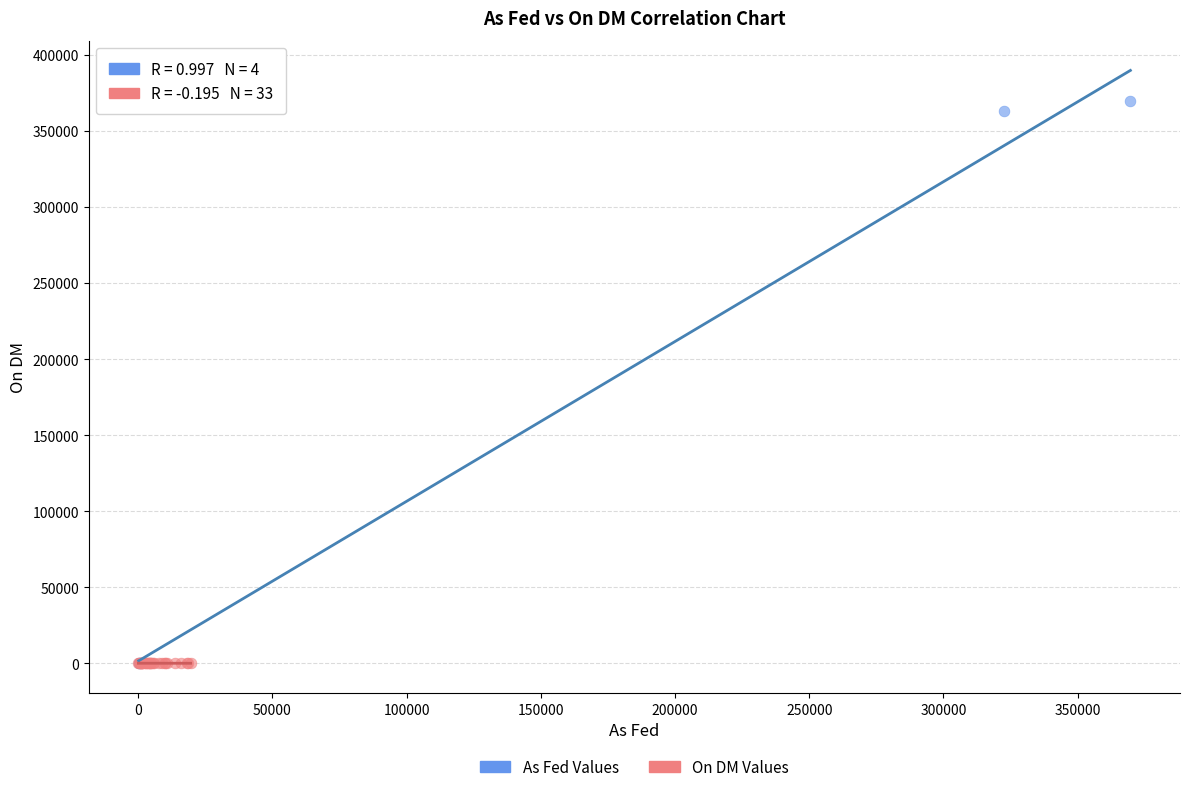

What are all the series names shown in the legend?

As Fed Values, On DM Values